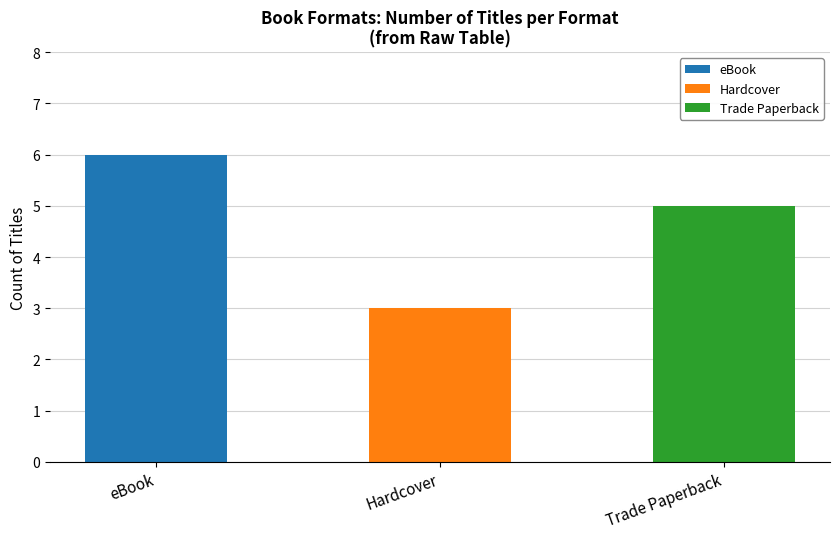

At which category is the sum across all series the highest?

eBook